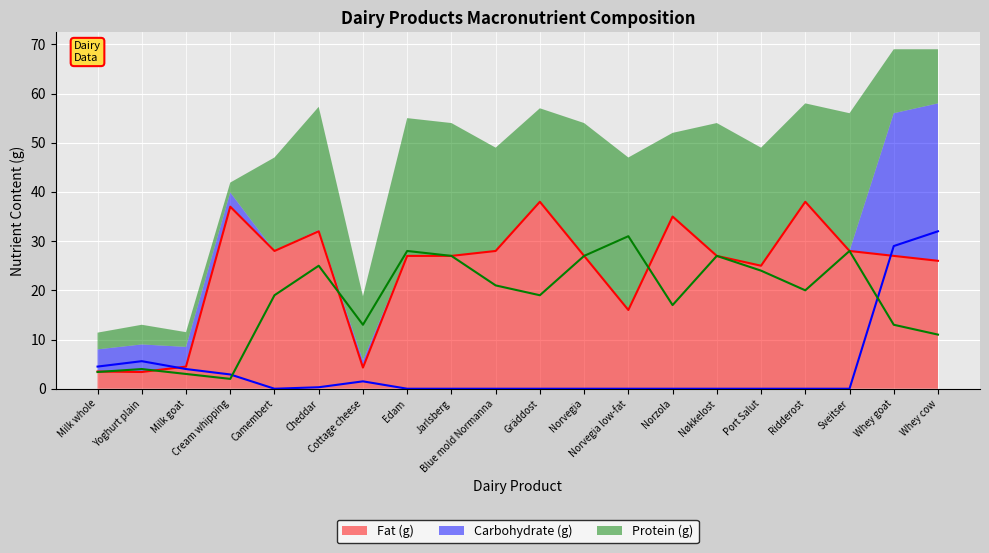

True or false: Protein (g) and Carbohydrate (g) intersect in this chart.

True